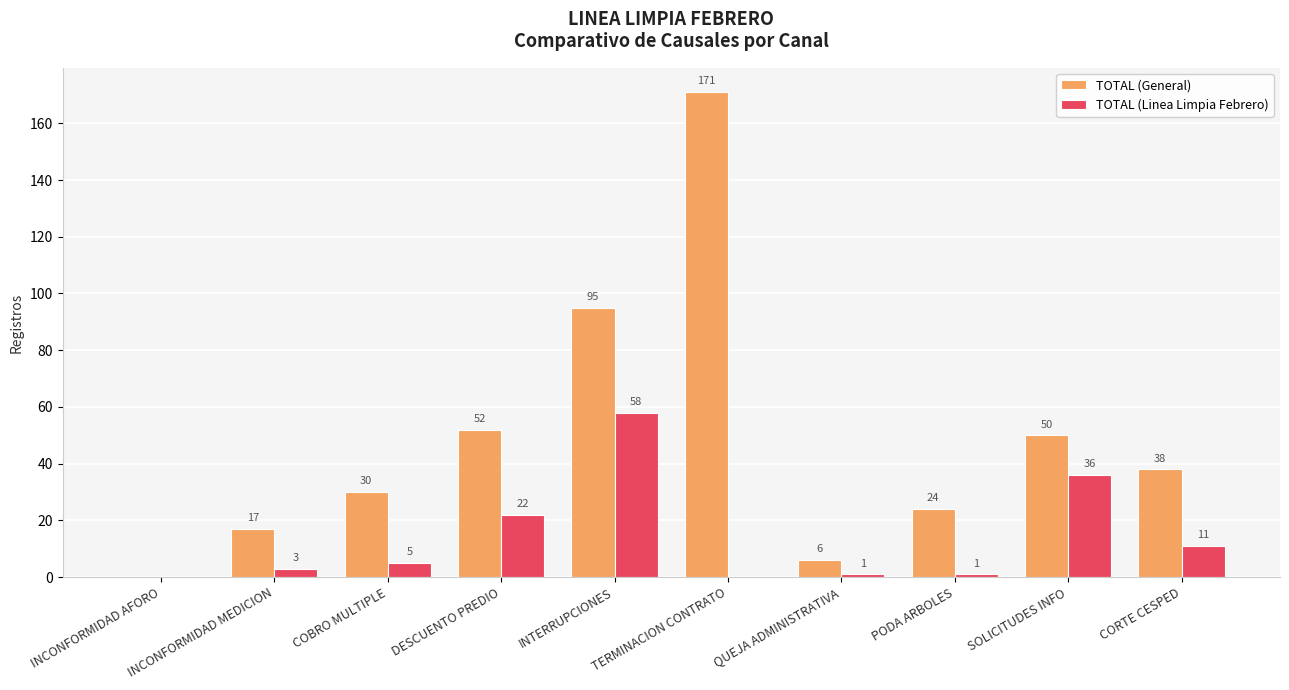

At which category does the chart reach its peak across all series?

TERMINACION CONTRATO